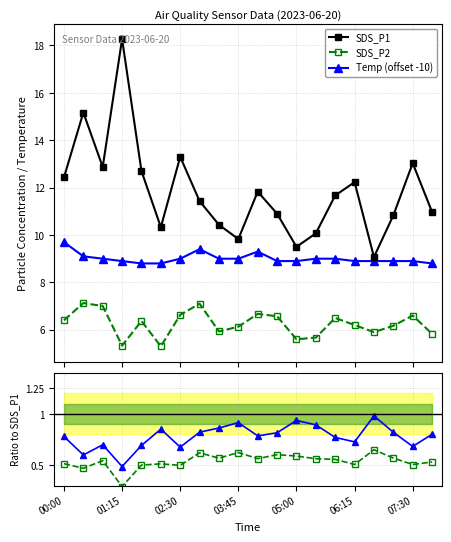

How many data points does each series have?

20